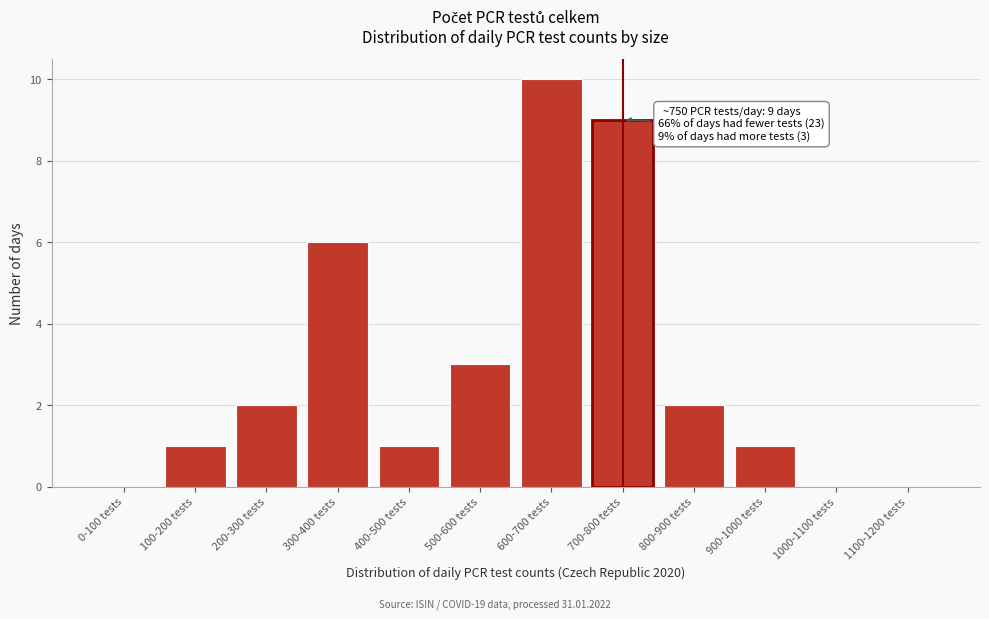

Reading right to left, list all the values displayed in this chart.

1100-1200 tests=0	1000-1100 tests=0	900-1000 tests=1	800-900 tests=2	700-800 tests=9	600-700 tests=10	500-600 tests=3	400-500 tests=1	300-400 tests=6	200-300 tests=2	100-200 tests=1	0-100 tests=0